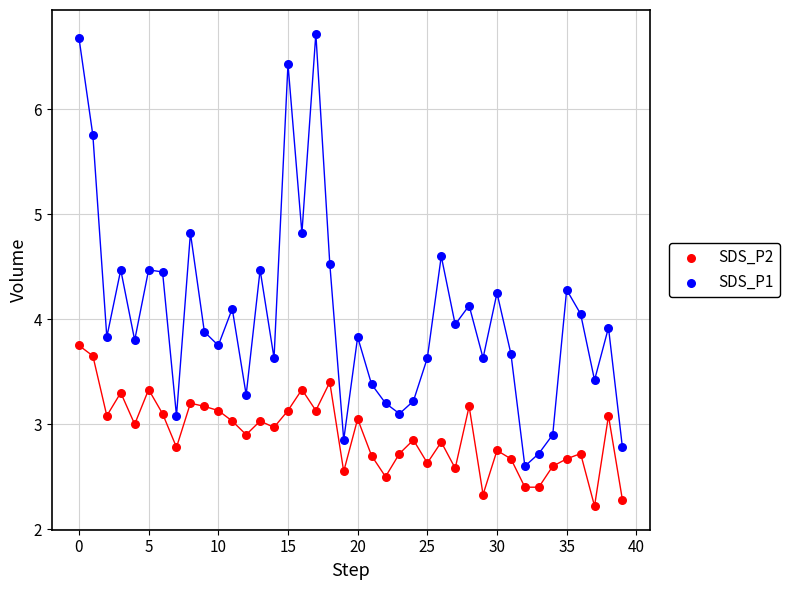

Which series has the widest spread of Y values?

SDS_P1